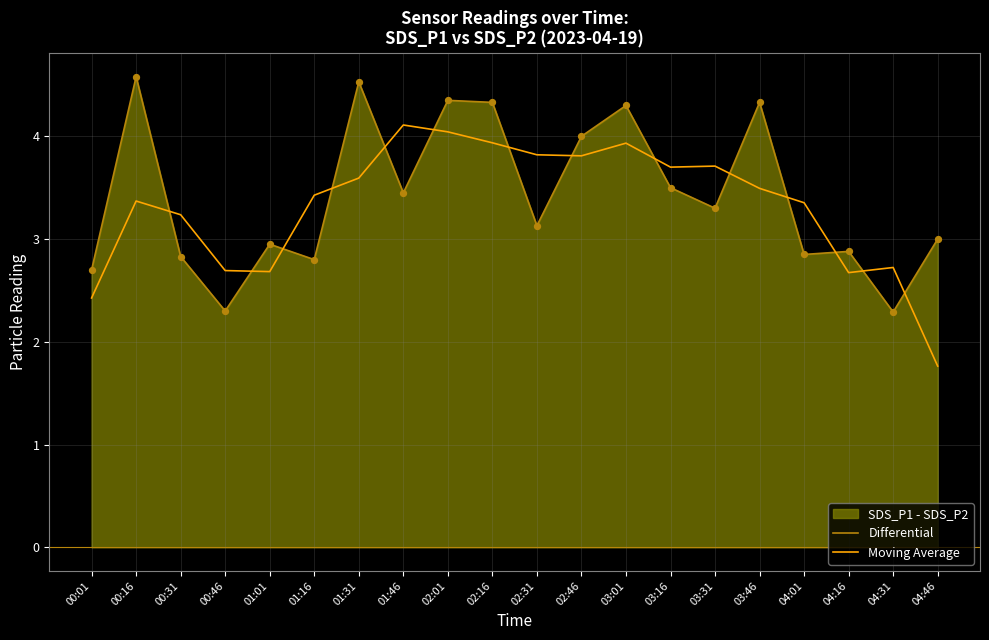

Which series has the widest spread of Y values?

Moving Average